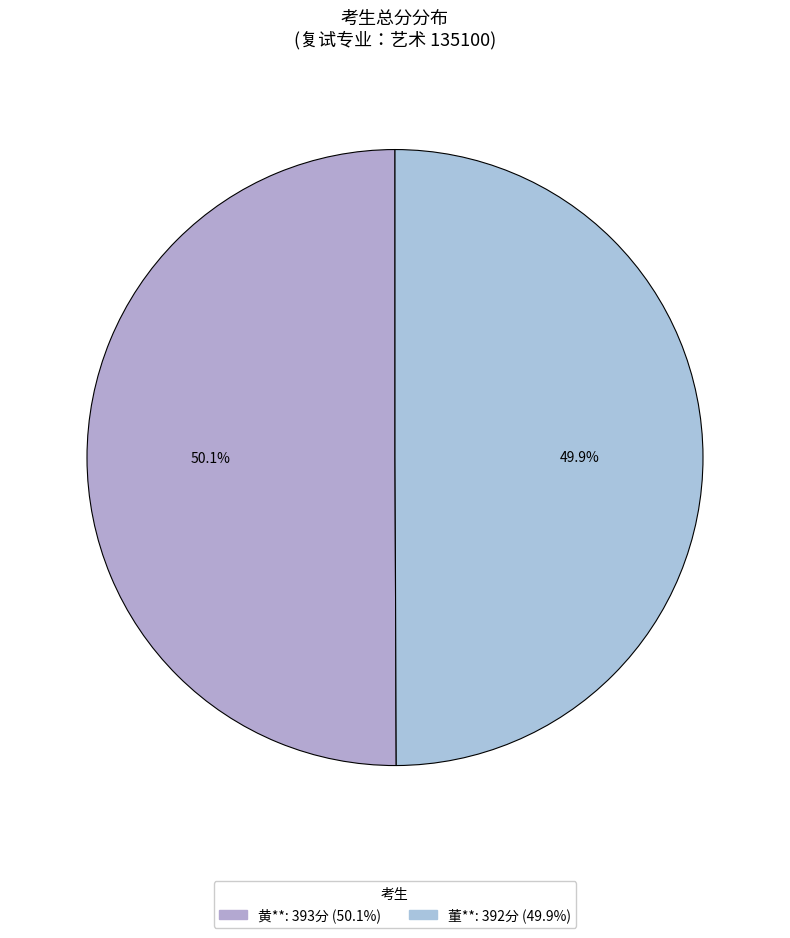

To the nearest percent, what is the difference between the 黄** and 董** slice percentages?

0%